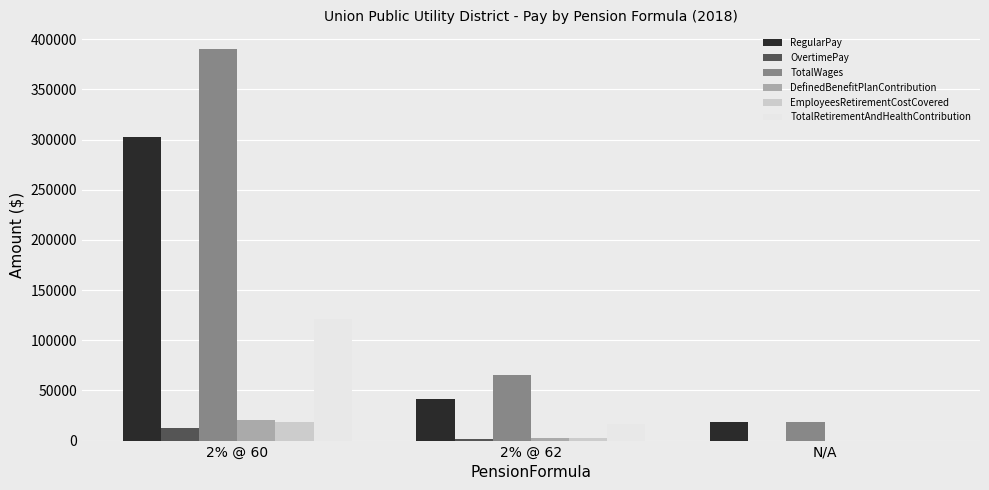

Which series changed the most between 2% @ 60 and 2% @ 62?

TotalWages